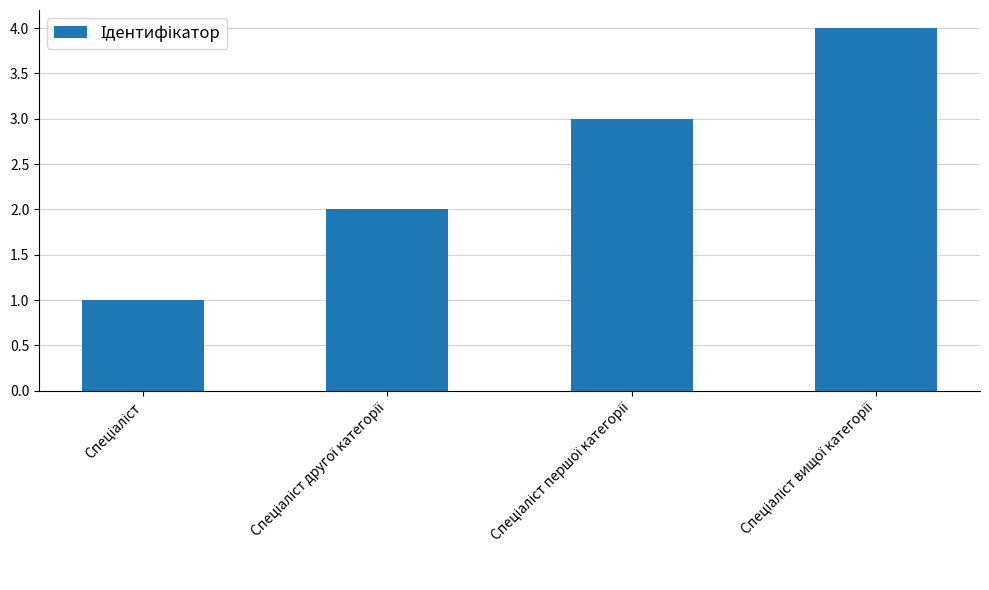

What is the difference between the second highest and second lowest values?

1